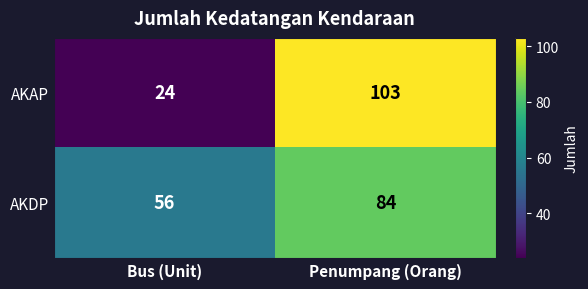

What is the spread (max minus min) of values at Penumpang (Orang)?

19